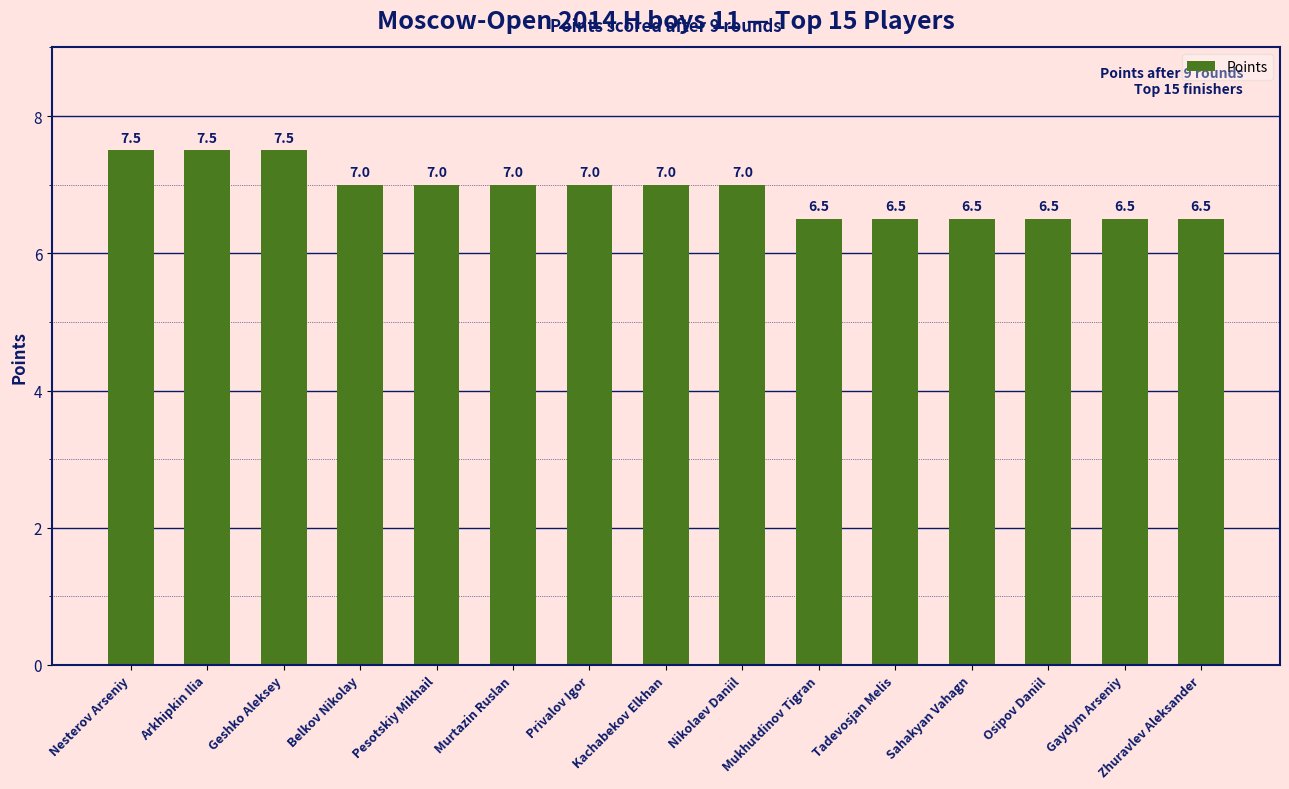

How many bars are there in total?

15